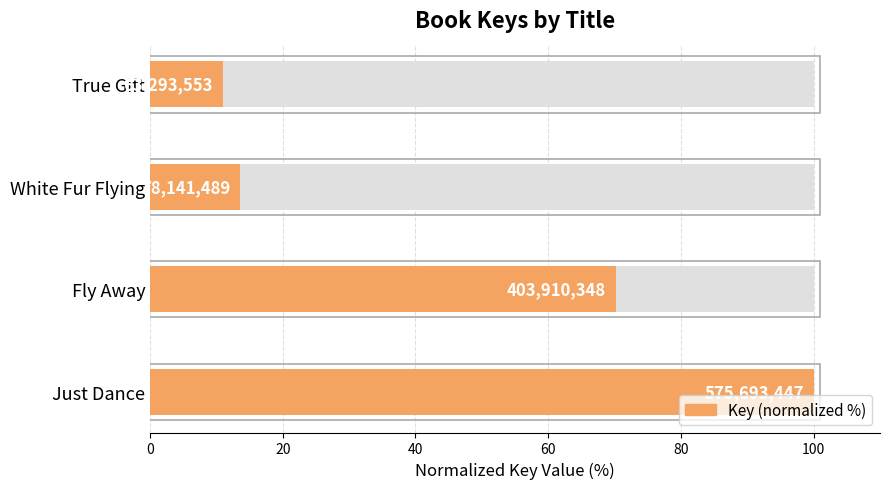

How many data points are above 70?

2